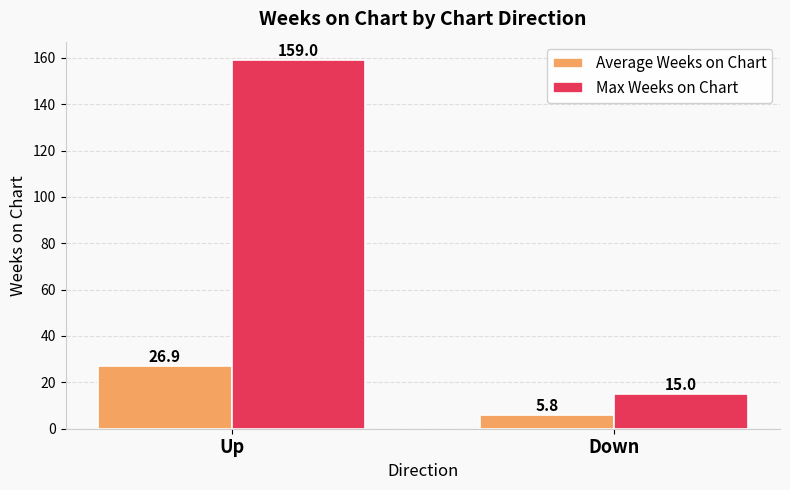

Reading left to right, transcribe all the data shown in this chart.

Average Weeks on Chart: Up=26.9	Down=5.8
Max Weeks on Chart: Up=159.0	Down=15.0